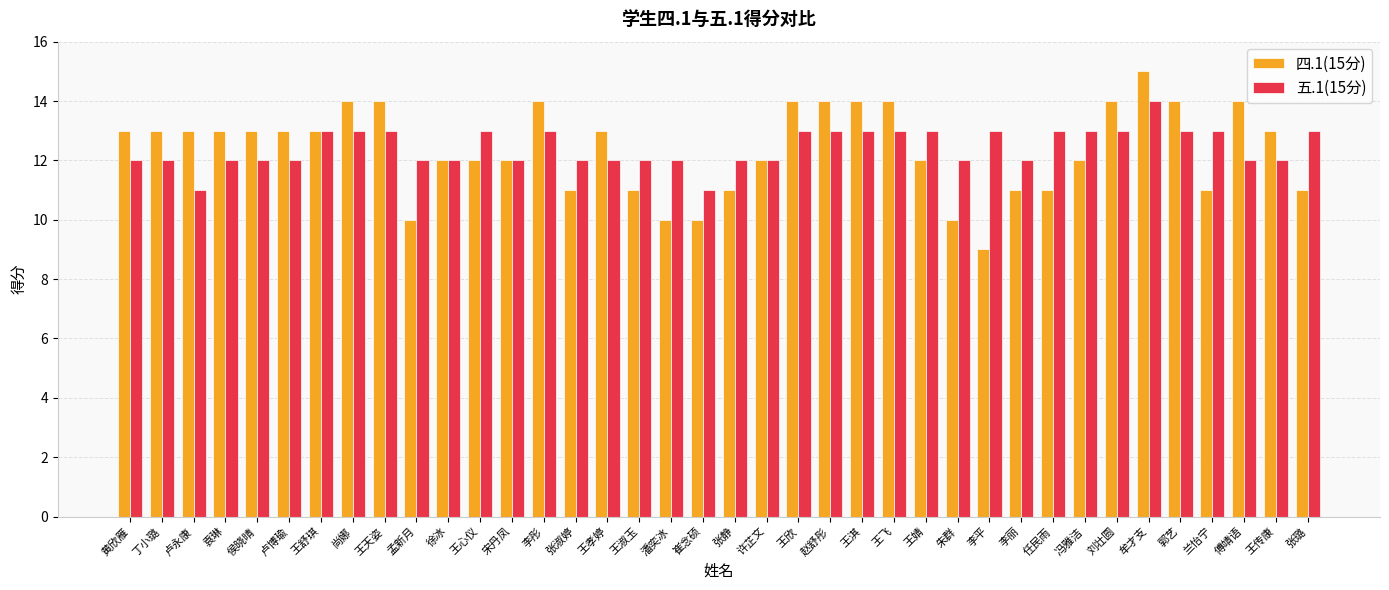

How many data points does each series have?

38